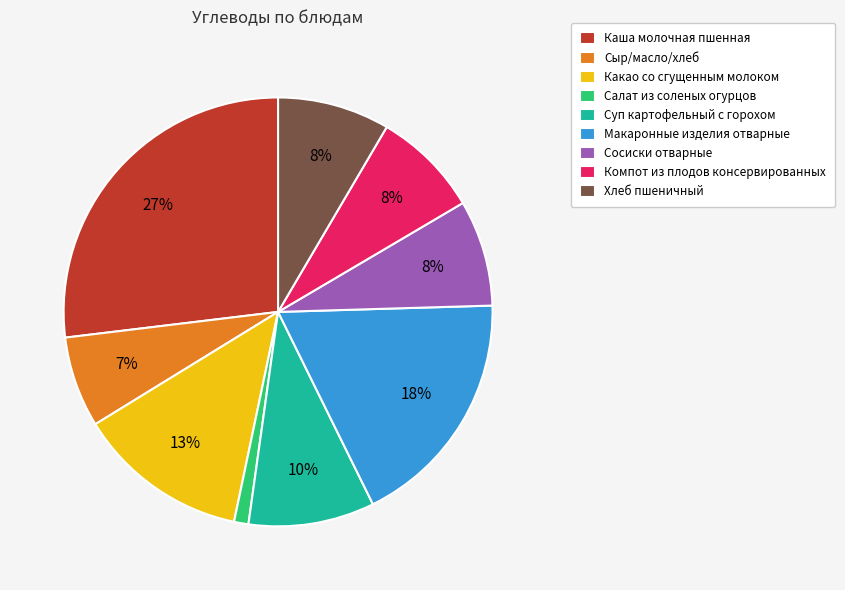

To the nearest percent, what is the average slice percentage?

11%